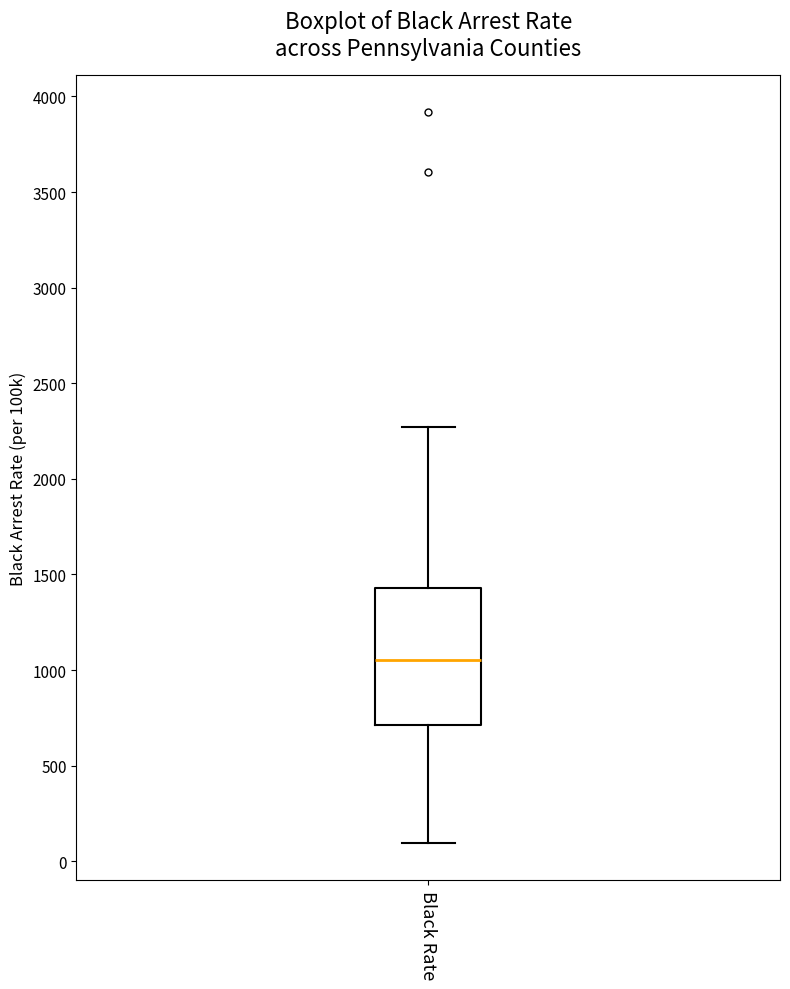

Read this box plot against the y-axis: the position of the median line, the range covered by the box, and the ends of both whiskers. The values are not printed on the chart, so give them approximately, as read against the axis.

median 1050, box 700 to 1450, whiskers 100 to 2250